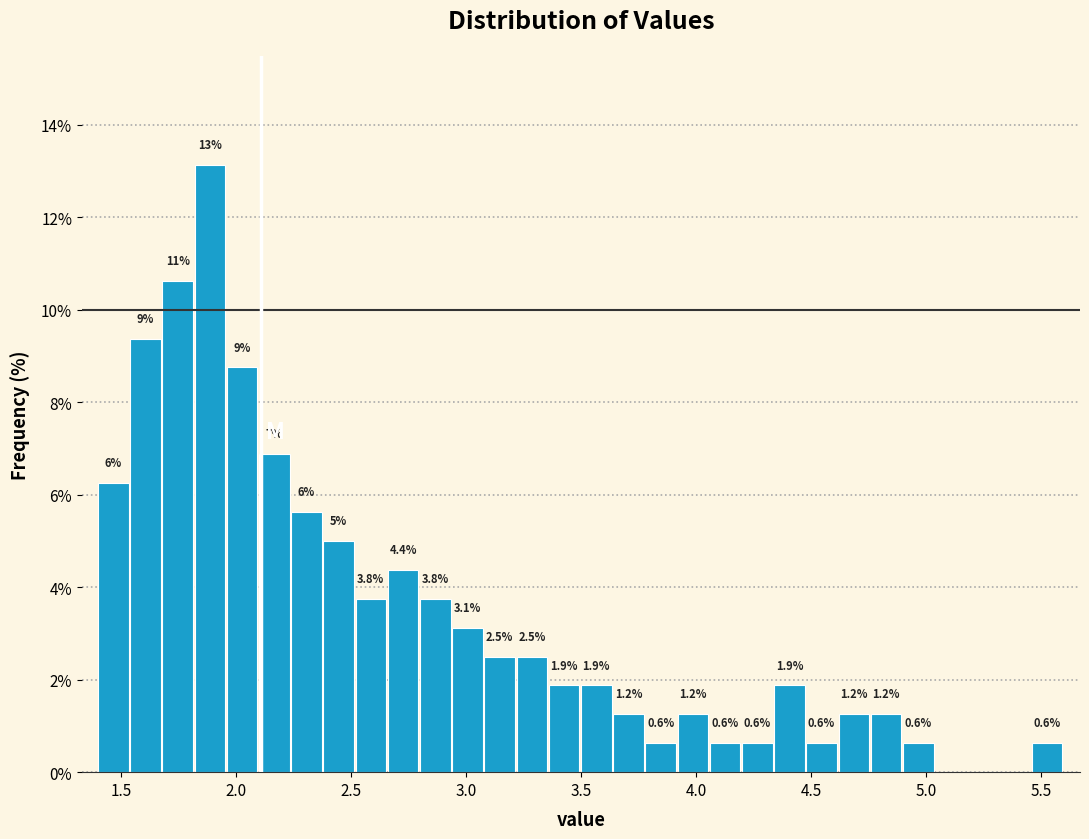

Around what value on the x-axis is the tallest bar? Give the approximate position of its centre, as read against the axis.

1.90